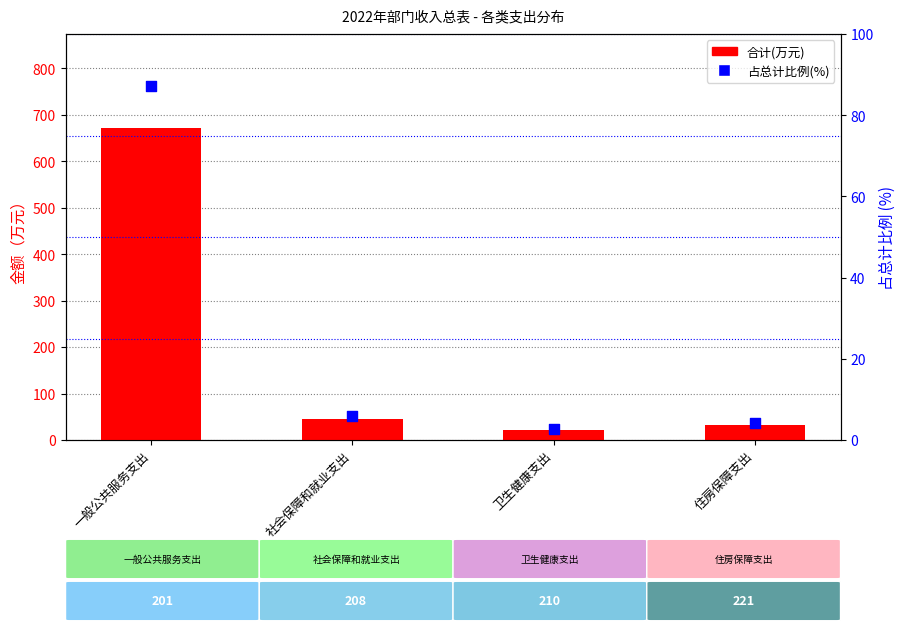

What are all the series names shown in the legend?

合计(万元), 占总计比例(%)